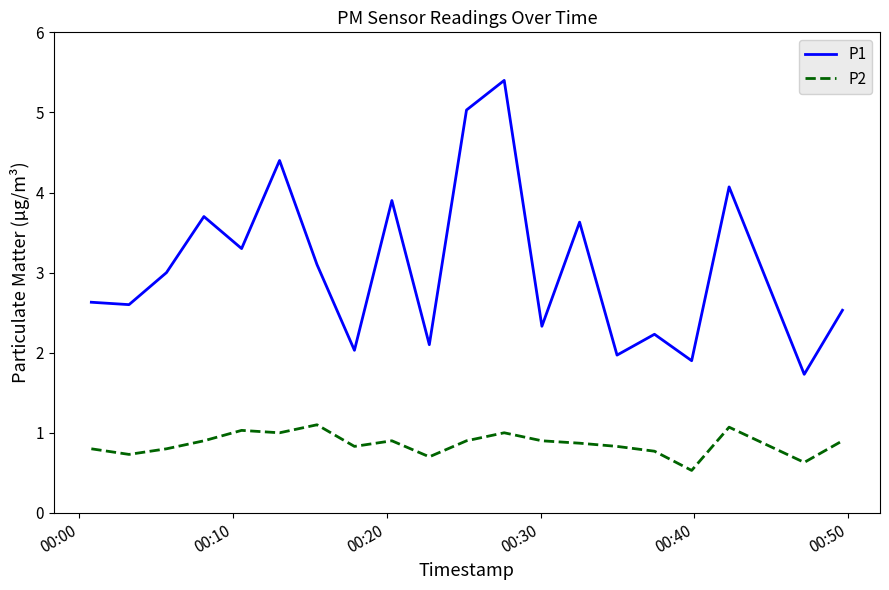

True or false: P1 and P2 cross at least once.

False